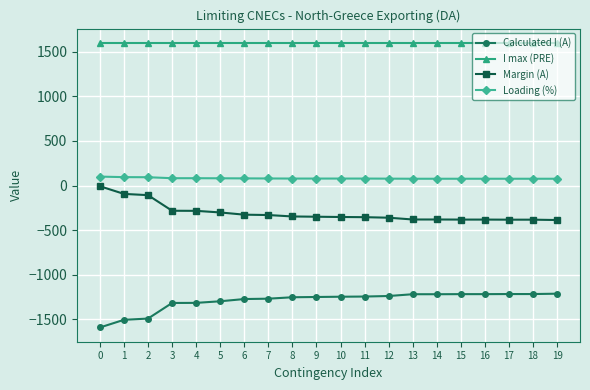

What is the difference between the second highest and minimum values in the Calculated I (A) series?

375